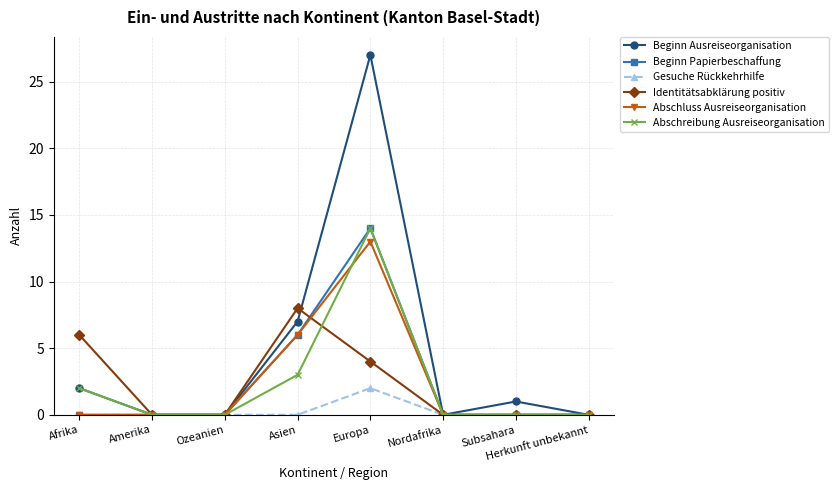

Which series changed the most between Asien and Subsahara?

Identitätsabklärung positiv